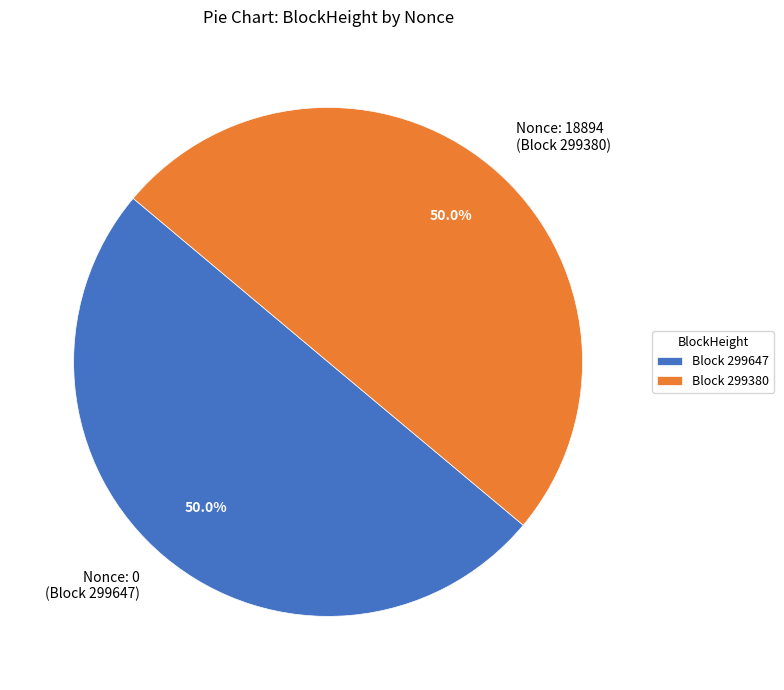

How much of the chart is everything except Nonce: 18894 (Block 299380)?

50.0%